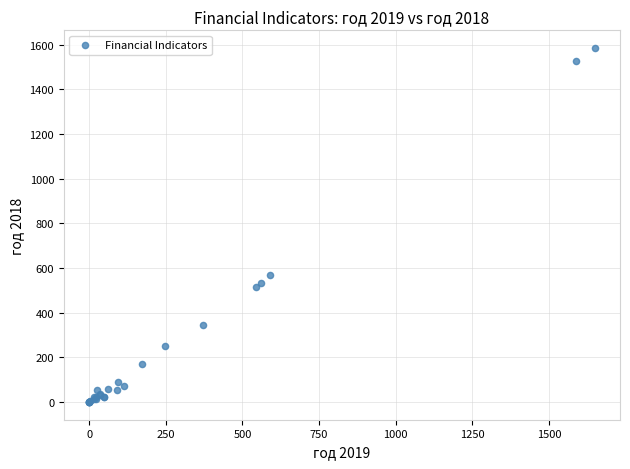

What Y value in the scatter plot is closest to 792?

568.8